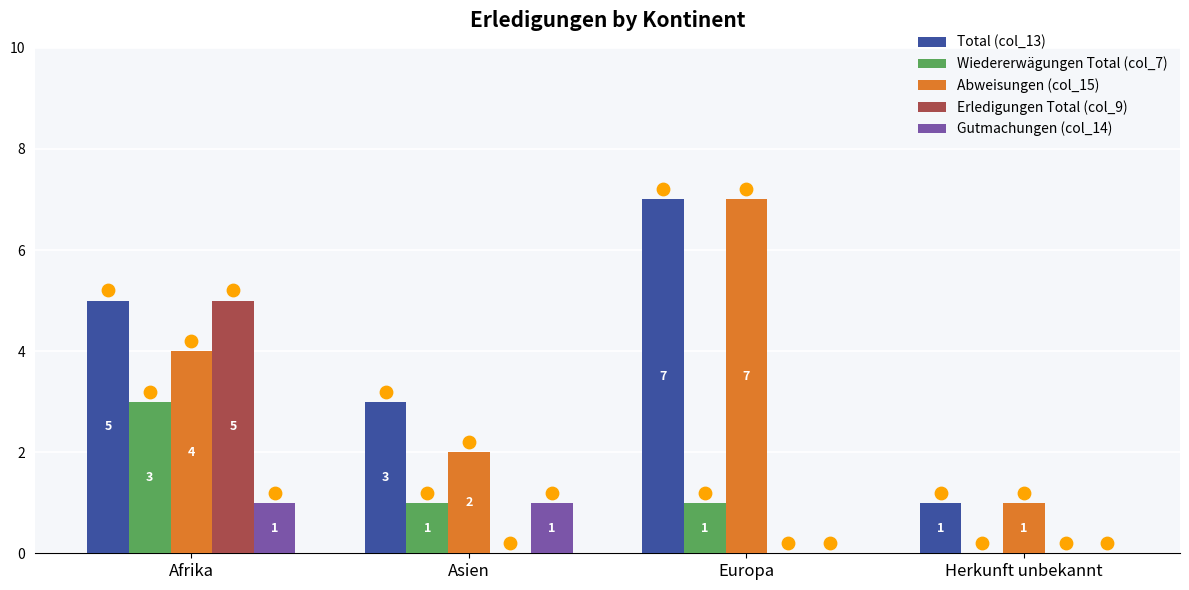

At which category is the sum across all series the highest?

Afrika